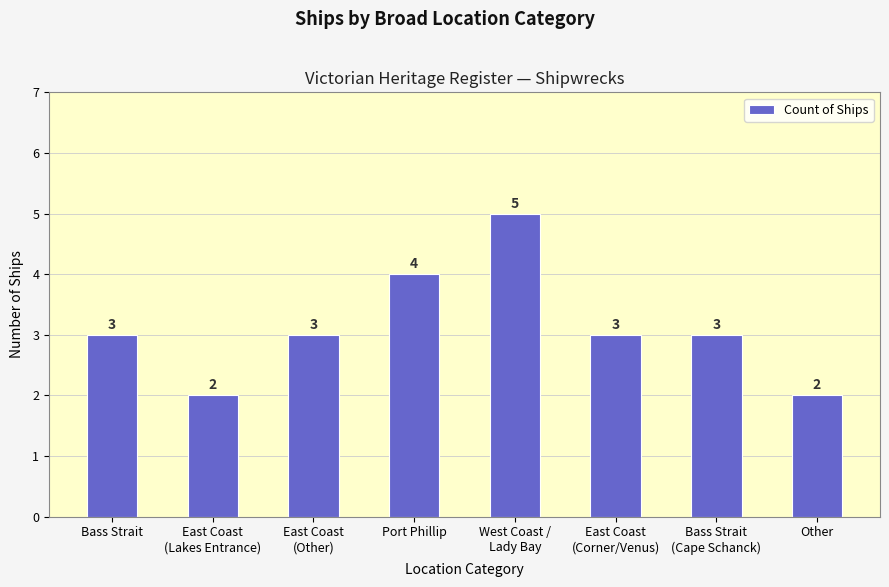

True or false: the data shows 2 at East Coast
(Lakes Entrance).

True